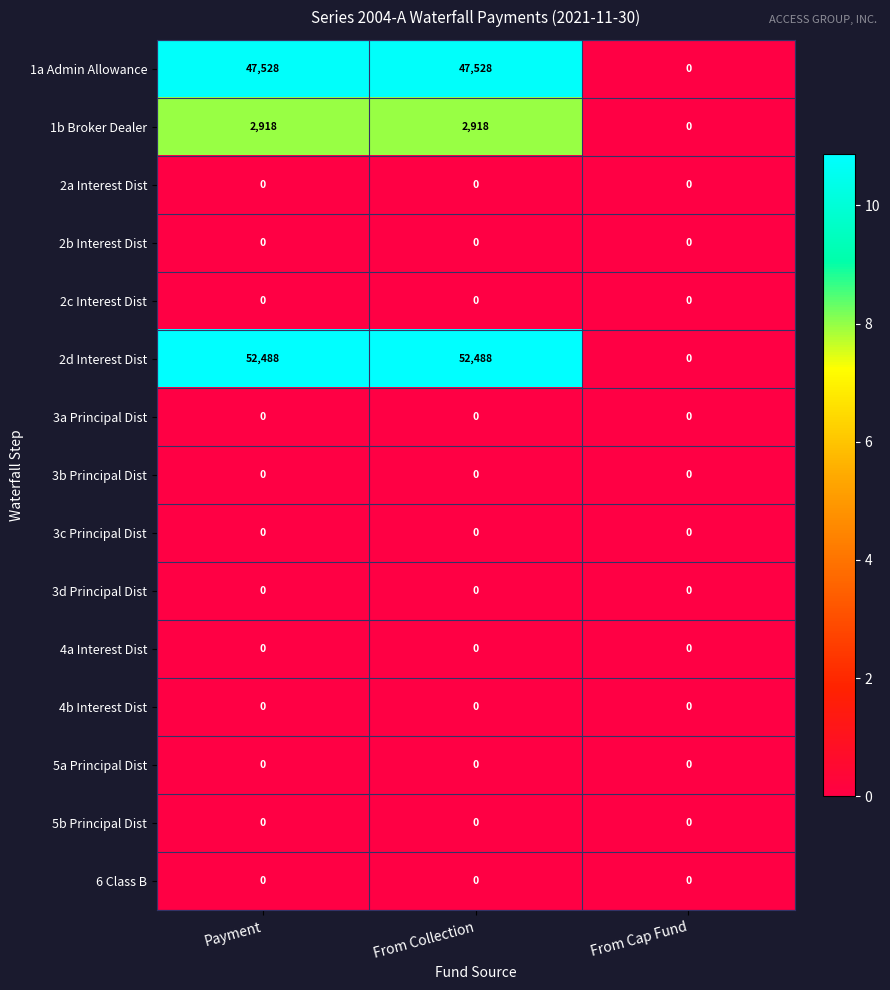

Is it true that 1b Broker Dealer equals 2918 at Payment?

True